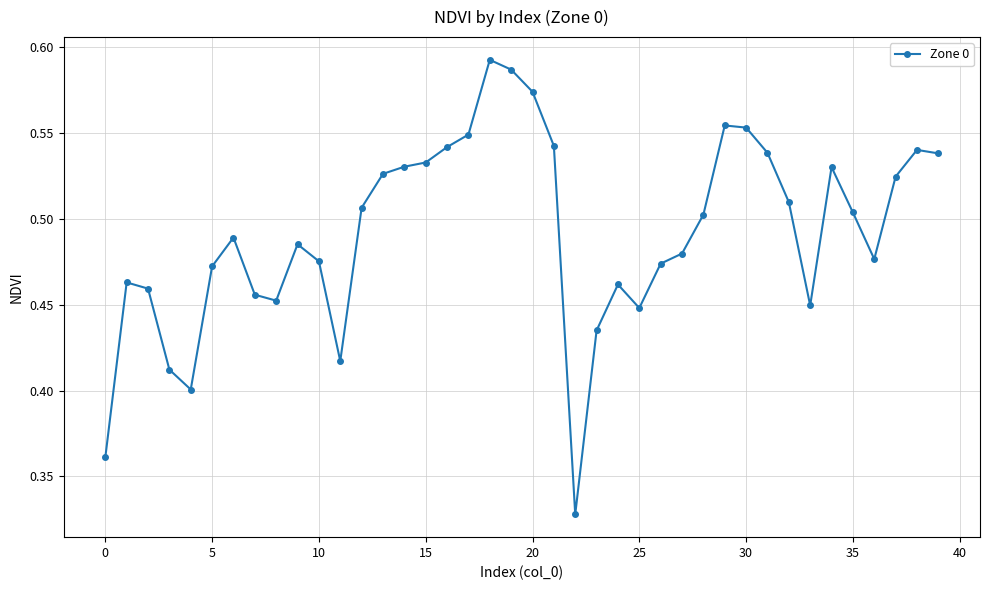

What is the sum of all values?

19.7